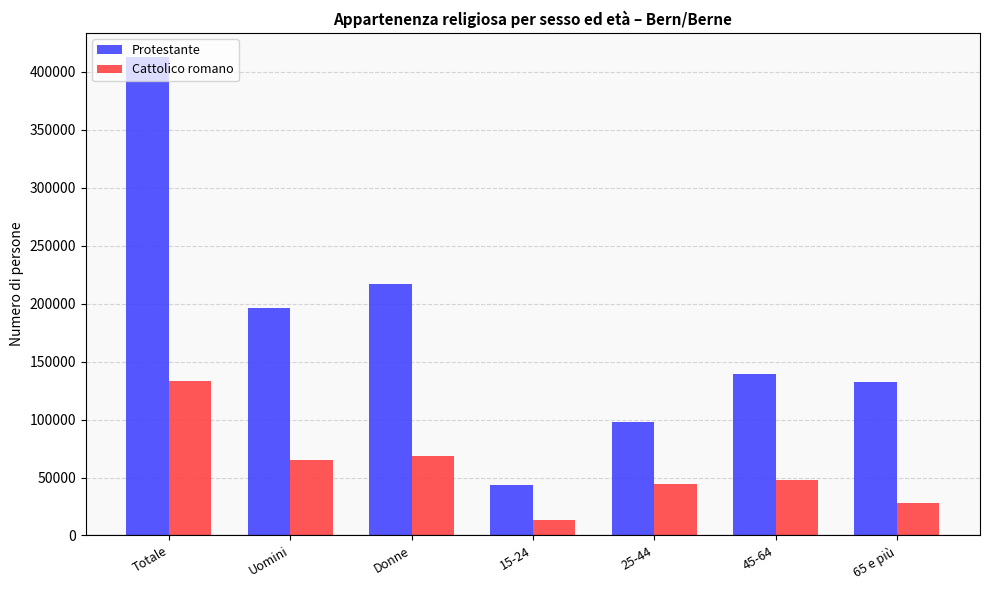

Are the bars horizontal?

No